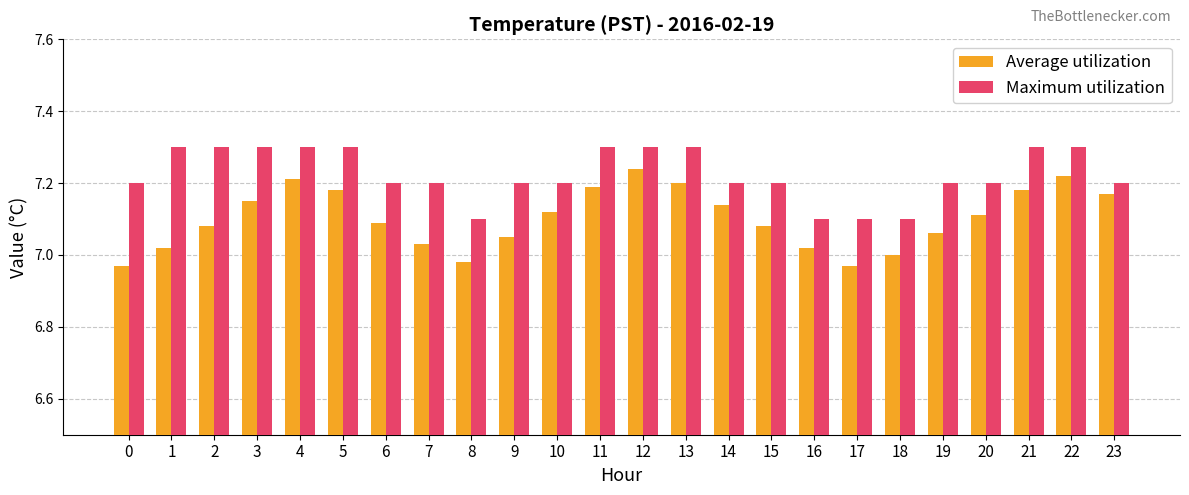

List the series in order of their peak value, lowest first.

Average utilization, Maximum utilization